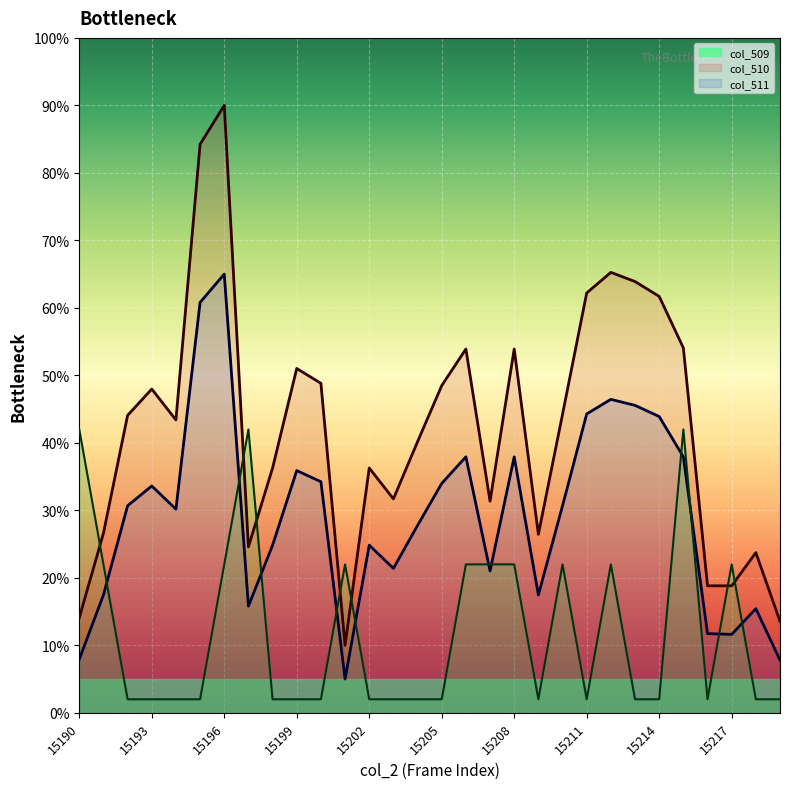

True or false: col_509 line has more than 1 points higher than both neighbors.

True